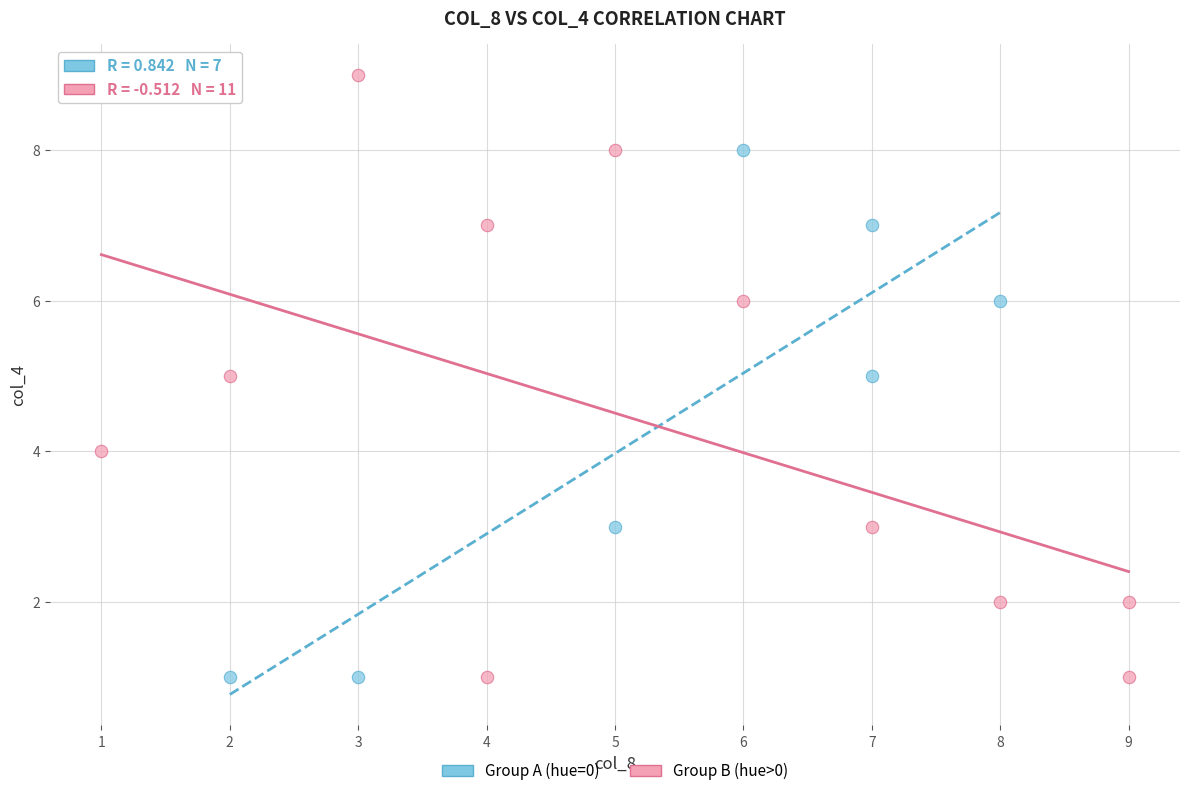

Which series reaches the maximum Y coordinate?

Group B (hue>0)